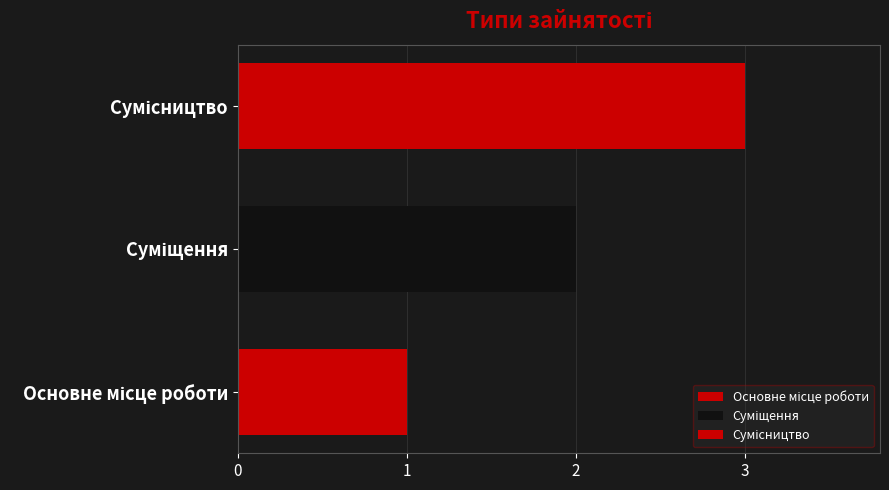

What is the label of the 3rd bar from the left?

Сумісництво